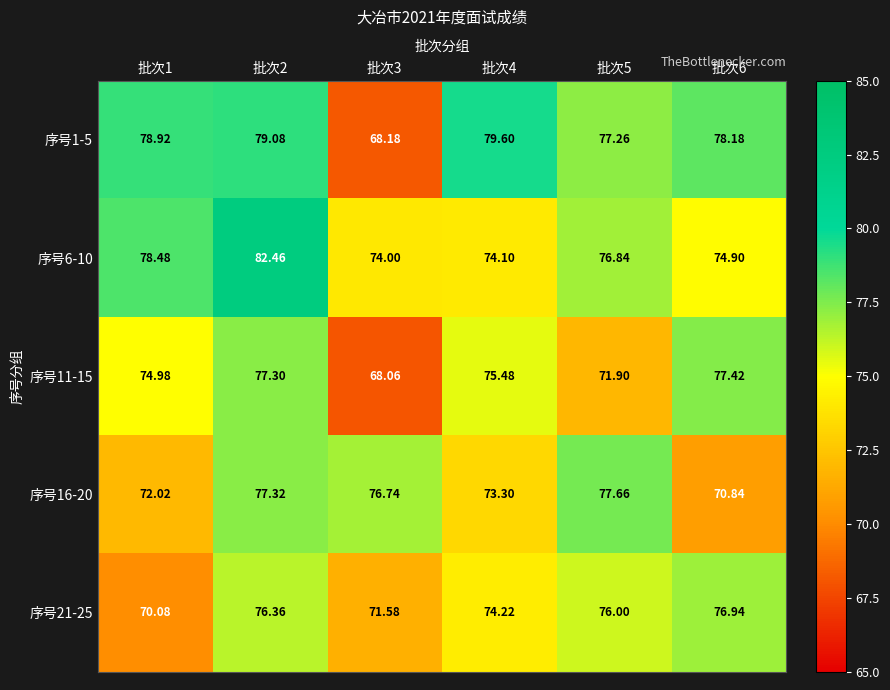

Which series has the largest total across all categories?

序号1-5